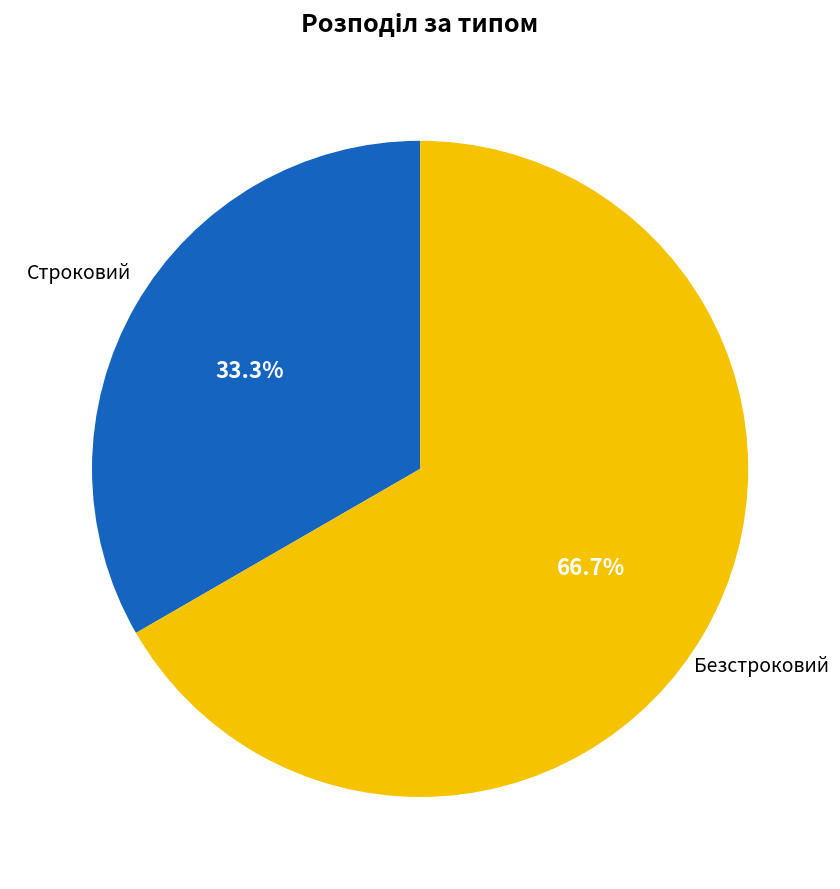

To the nearest percent, what is the difference between the Строковий and Безстроковий slice percentages?

33%